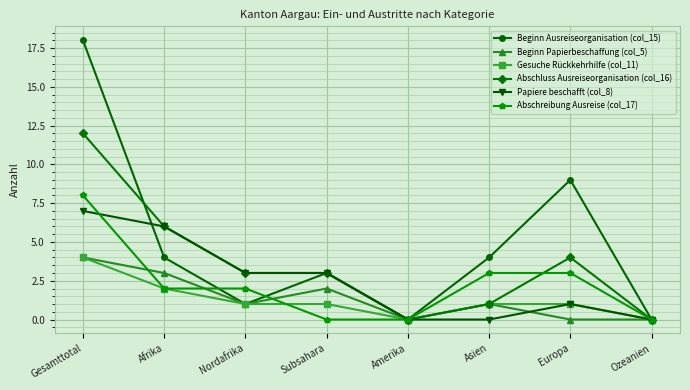

What is the label of the 2nd point from the left?

Afrika